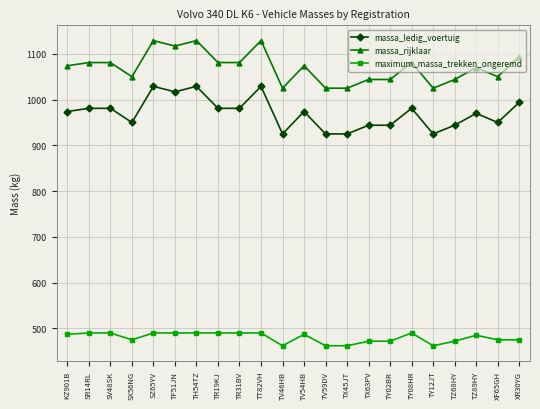

How many lines are shown in the chart?

3